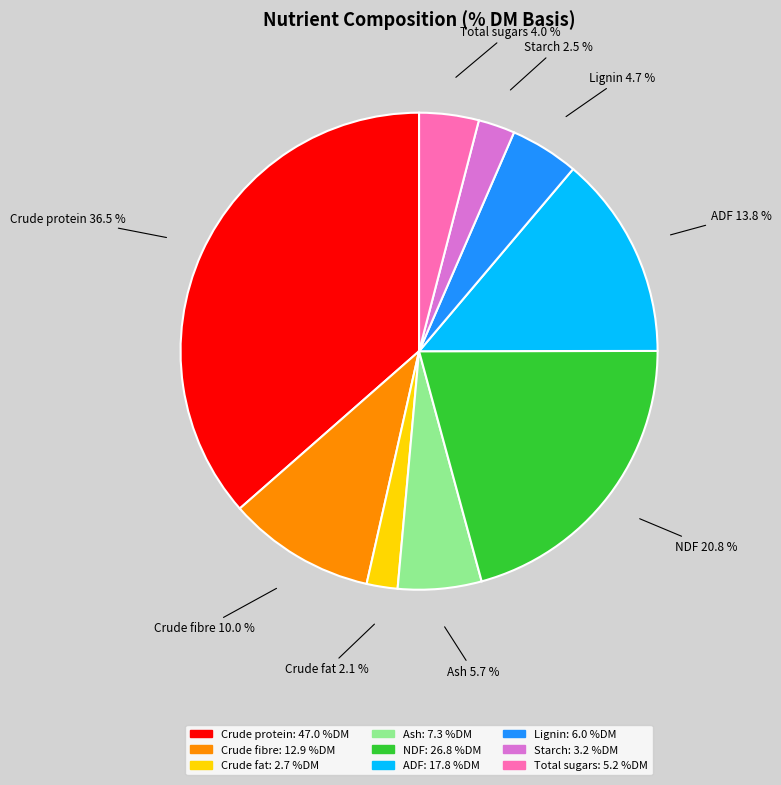

What is the largest slice in the pie chart?

Crude protein